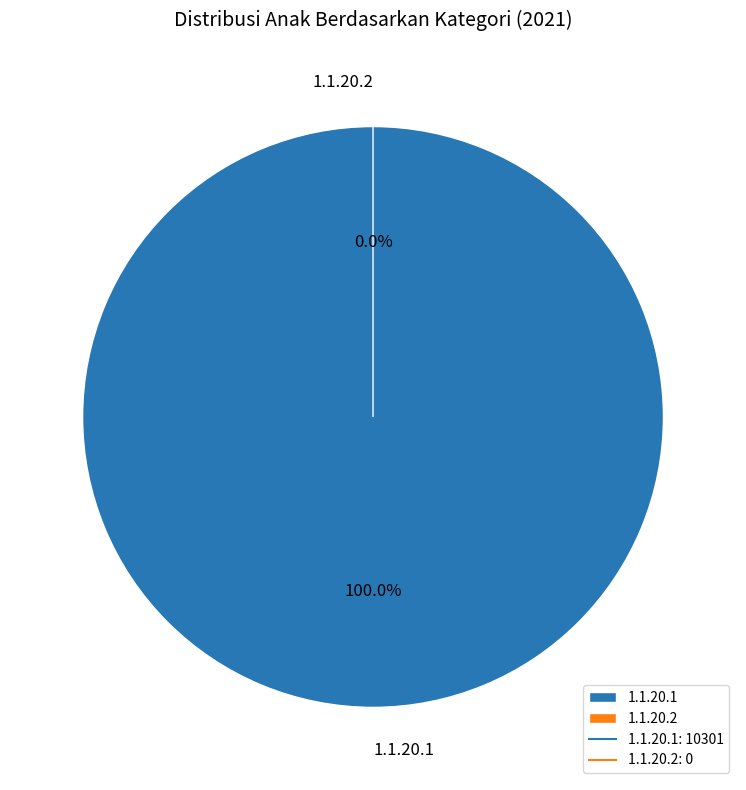

True or false: 1.1.20.1 accounts for 90% of the total.

False